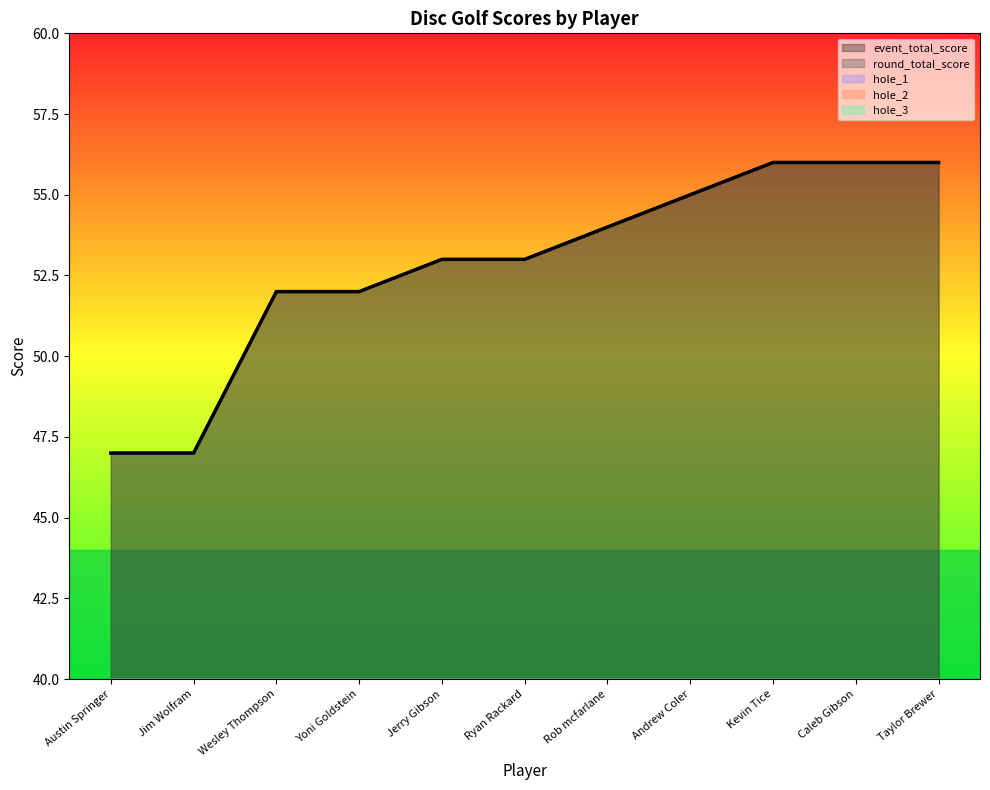

At how many categories does at least one series exceed 51?

9